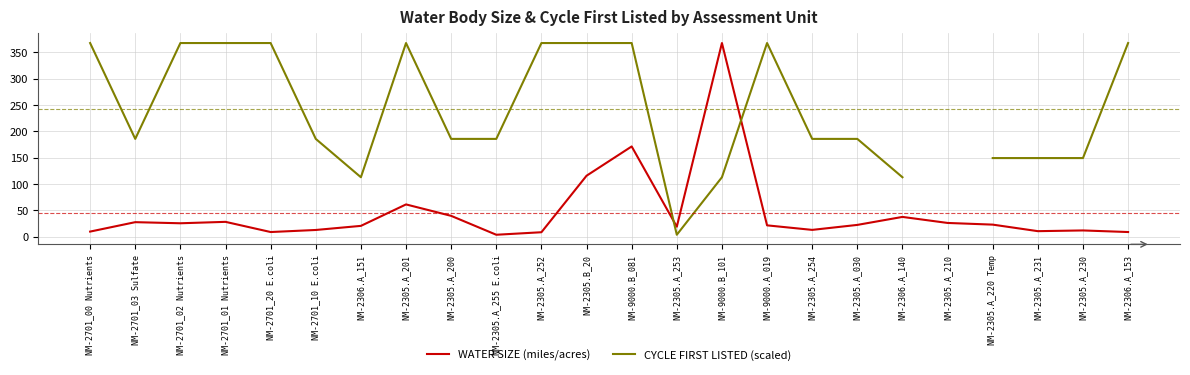

What is the value of the CYCLE FIRST LISTED (scaled) point at the 24th from the left?

367.7